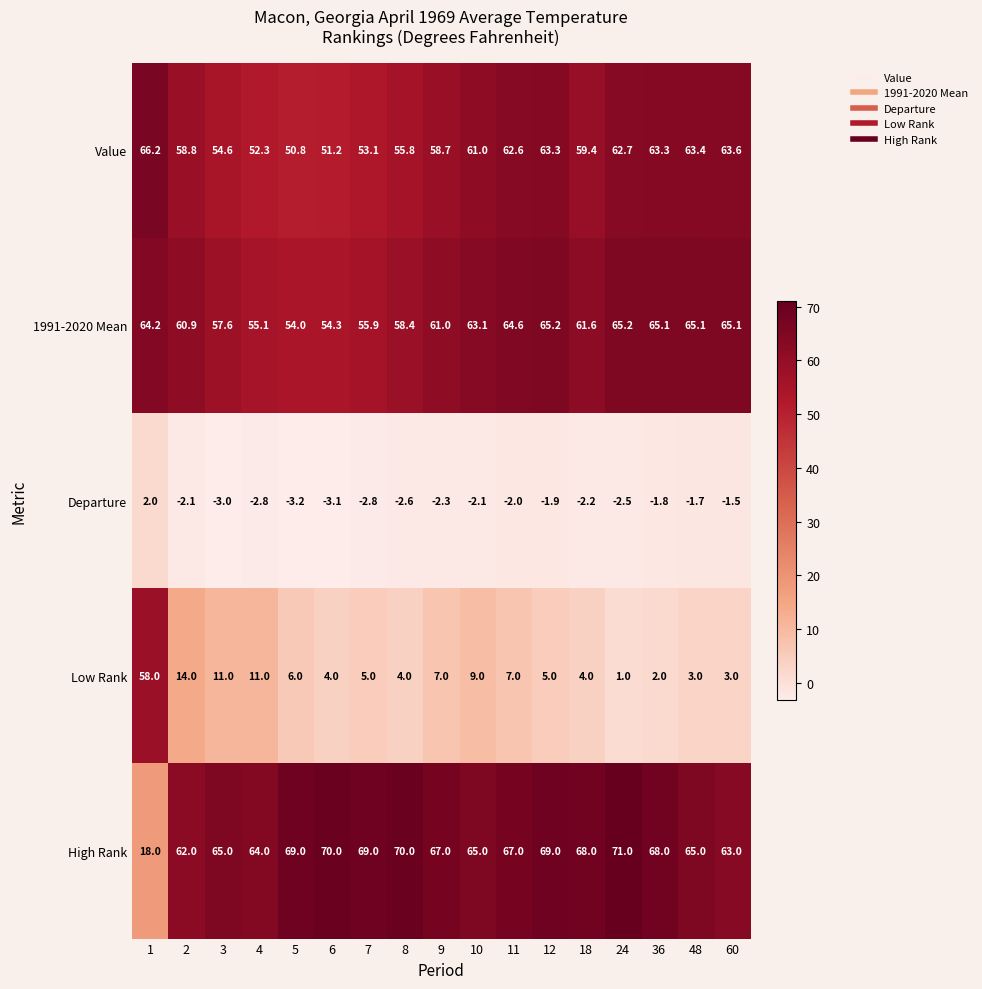

At how many categories does at least one series exceed 24?

17